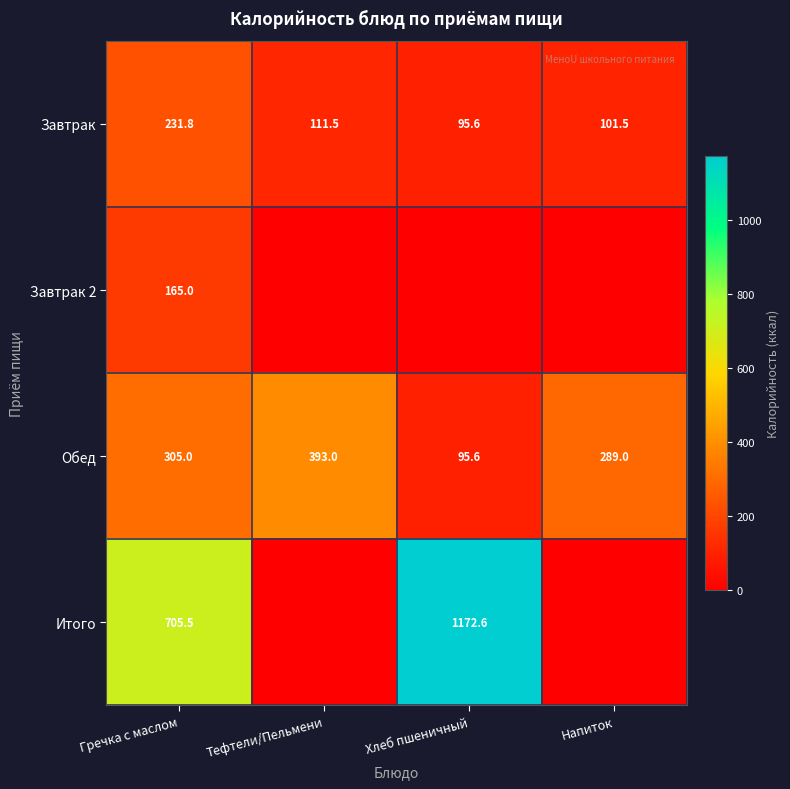

What is the approximate value of Обед at Напиток?

289.0